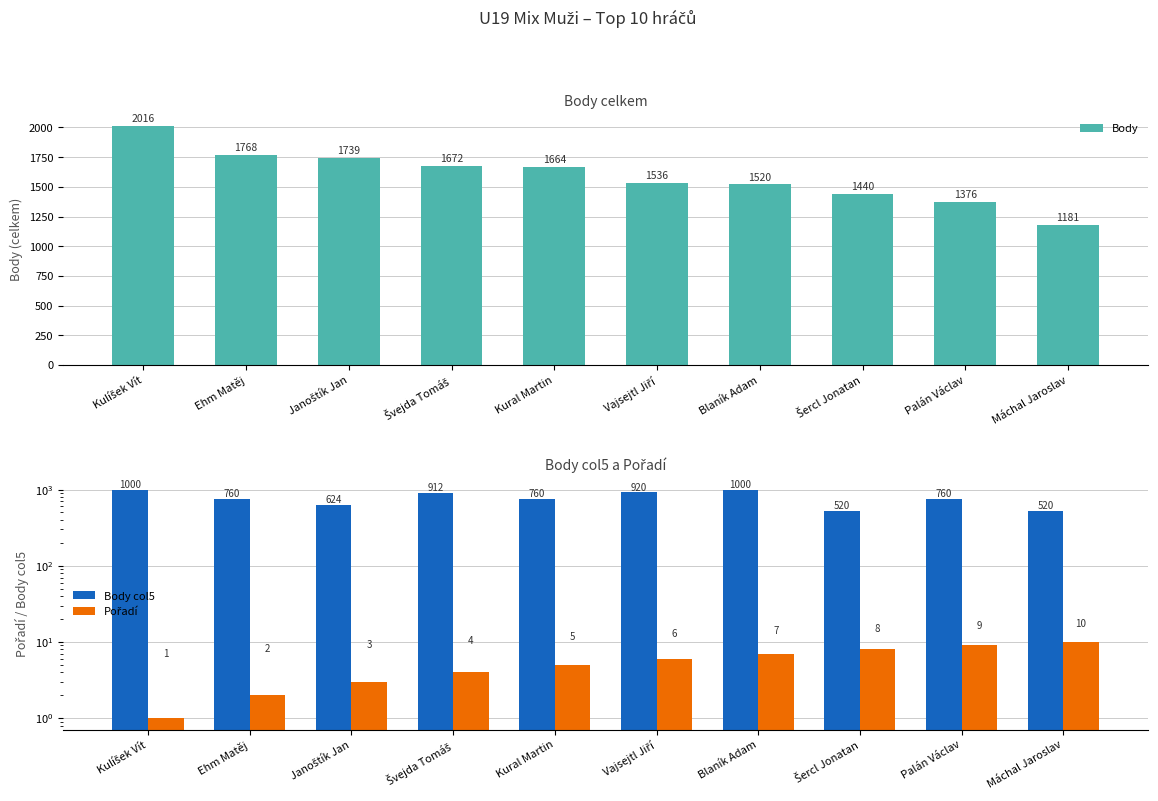

What is the difference between the Body col5 values at Janoštík Jan and Kulíšek Vít?

376